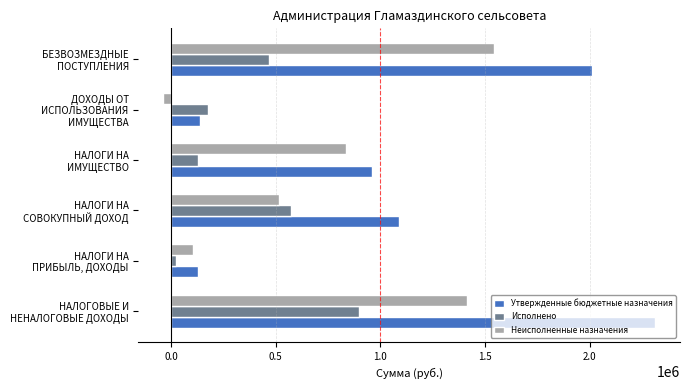

Which series has the largest range (max minus min)?

Утвержденные бюджетные назначения